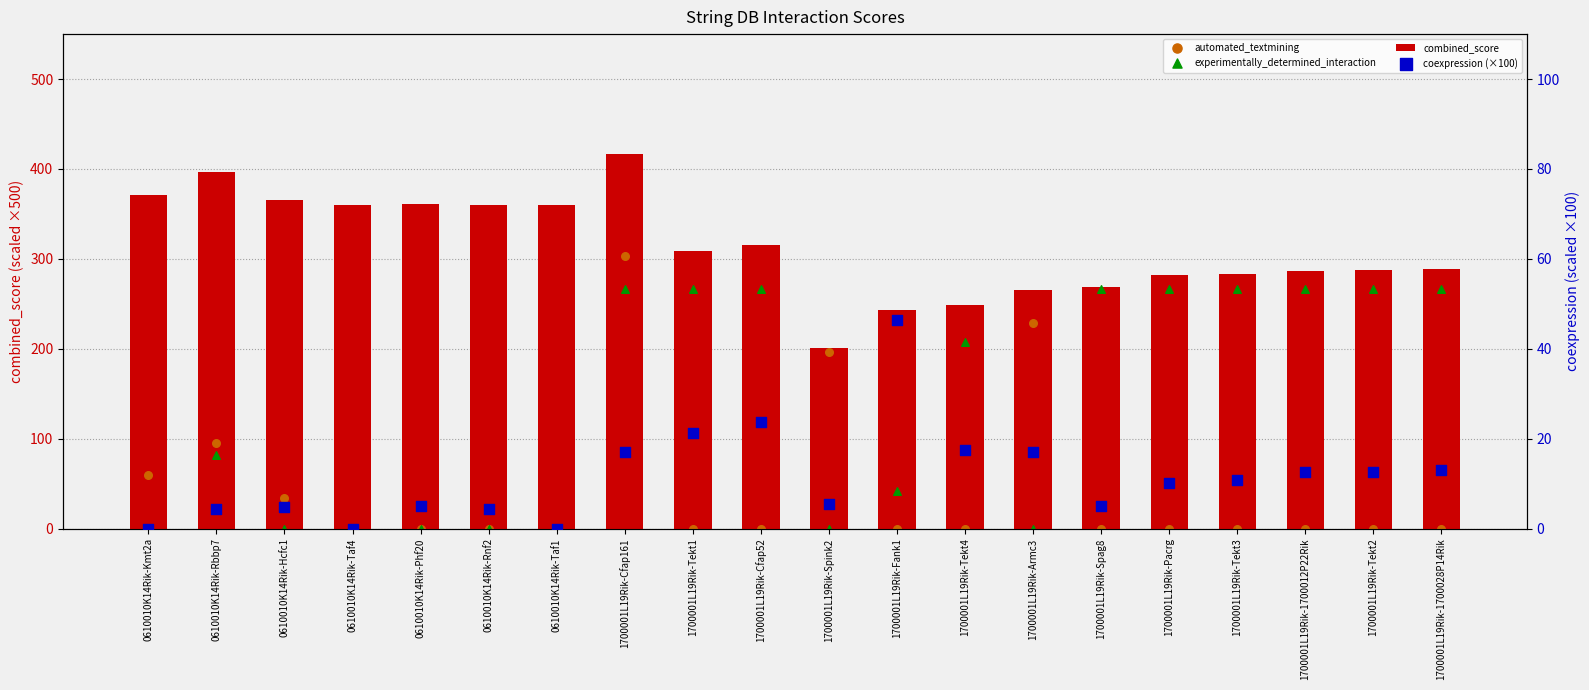

Which series has the widest spread of Y values?

automated_textmining